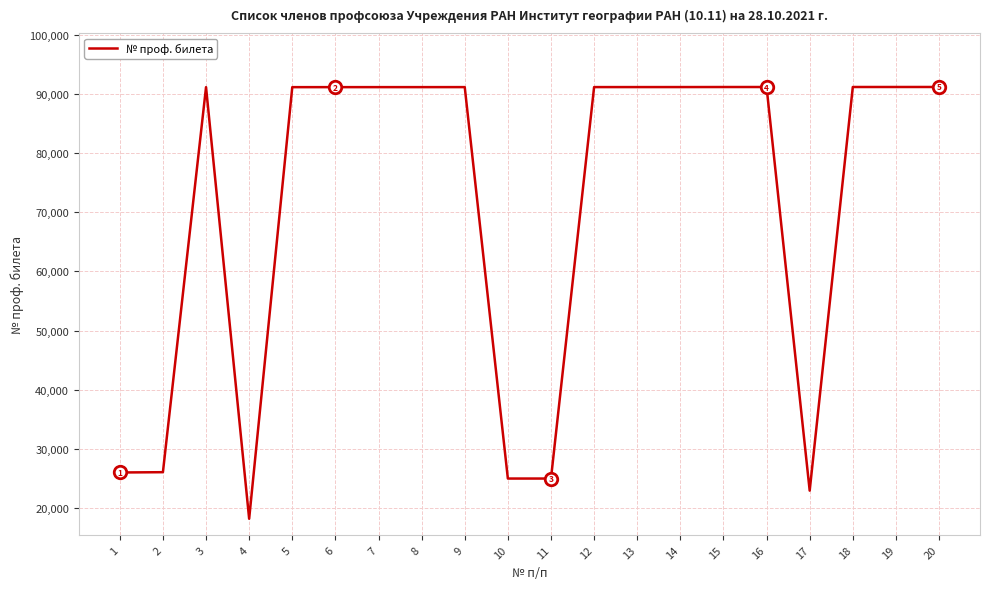

True or false: the data shows 148519 at 14.

False